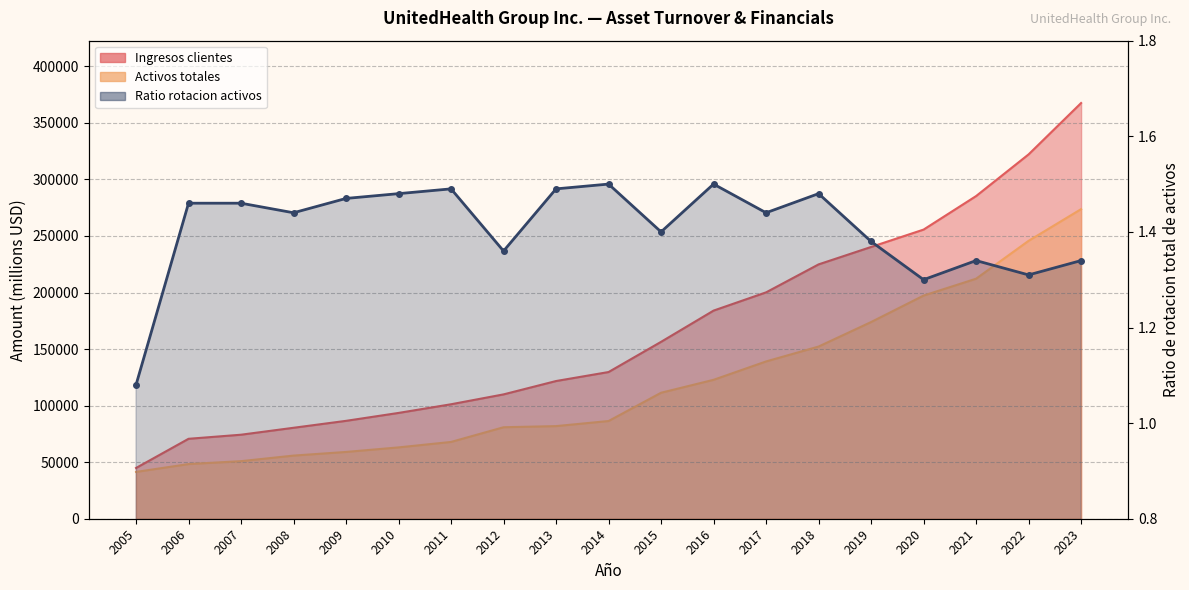

True or false: Ratio rotacion activos and Ingresos clientes intersect in this chart.

False